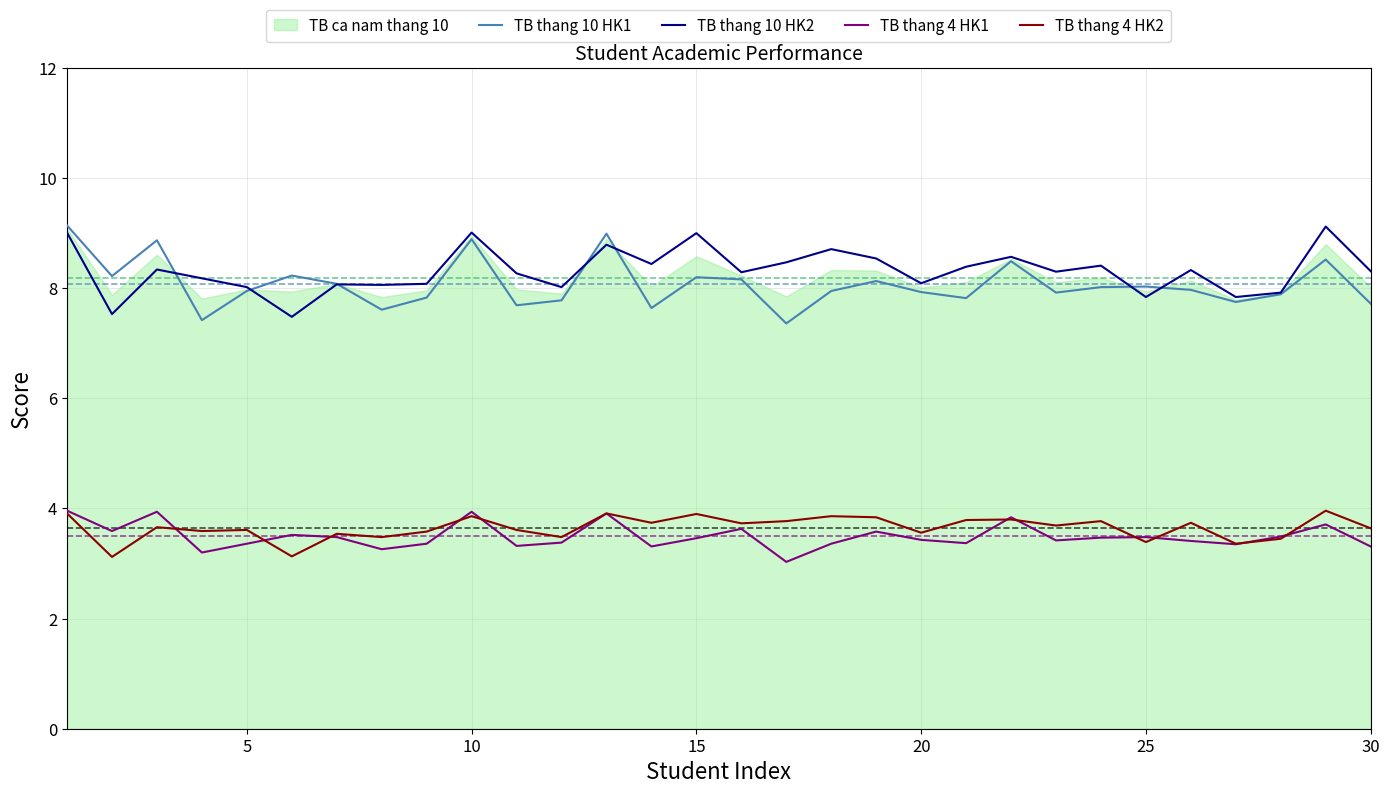

Reading left to right, what are all the values shown in this chart?

TB thang 10 HK1: 9.1	8.2	8.9	7.4	8.0	8.2	8.1	7.6	7.8	8.9	7.7	7.8	9.0	7.6	8.2	8.2	7.4	8.0	8.1	7.9	7.8	8.5	7.9	8.0	8.0	8.0	7.8	7.9	8.5	7.7
TB thang 10 HK2: 9.0	7.5	8.3	8.2	8.0	7.5	8.1	8.1	8.1	9.0	8.3	8.0	8.8	8.4	9.0	8.3	8.5	8.7	8.5	8.1	8.4	8.6	8.3	8.4	7.8	8.3	7.8	7.9	9.1	8.3
TB thang 4 HK1: 4.0	3.6	3.9	3.2	3.4	3.5	3.5	3.3	3.4	3.9	3.3	3.4	3.9	3.3	3.5	3.6	3.0	3.4	3.6	3.4	3.4	3.8	3.4	3.5	3.5	3.4	3.4	3.5	3.7	3.3
TB thang 4 HK2: 3.9	3.1	3.7	3.6	3.6	3.1	3.5	3.5	3.6	3.9	3.6	3.5	3.9	3.7	3.9	3.7	3.8	3.9	3.8	3.6	3.8	3.8	3.7	3.8	3.4	3.7	3.4	3.5	4.0	3.6